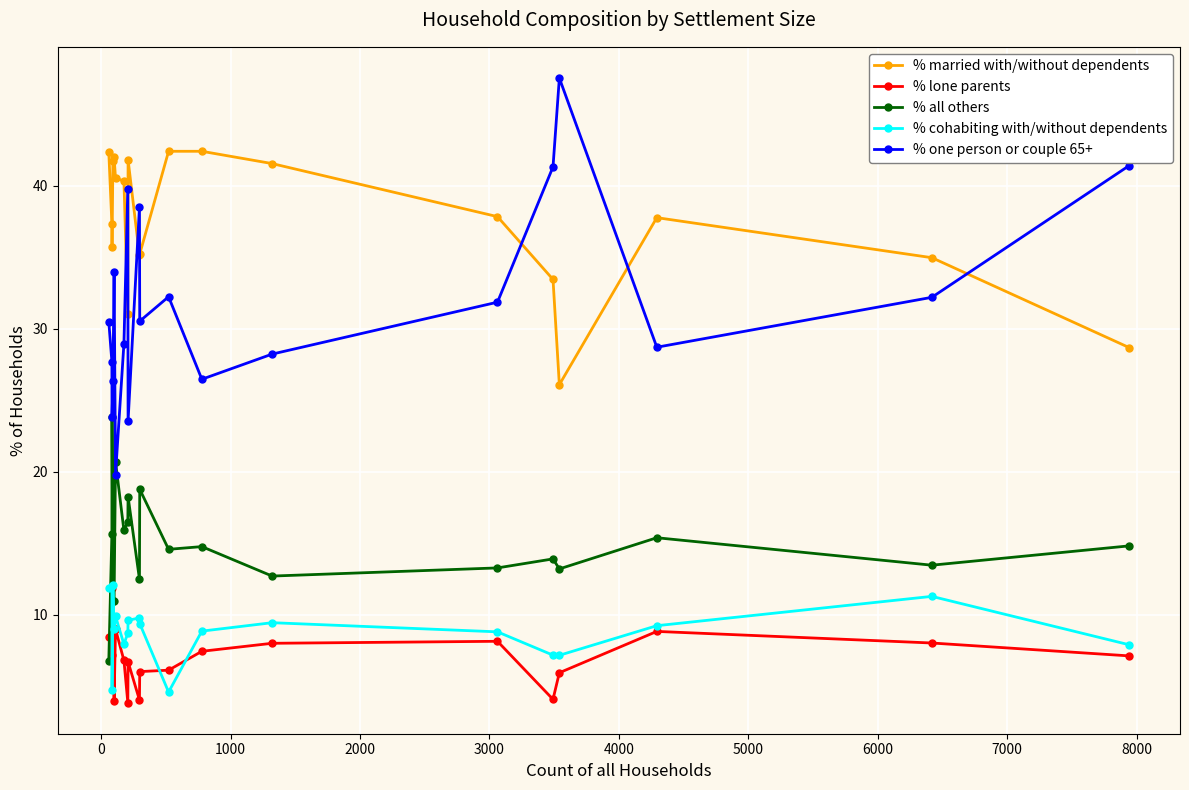

Which series has the largest total across all categories?

% married with/without dependents